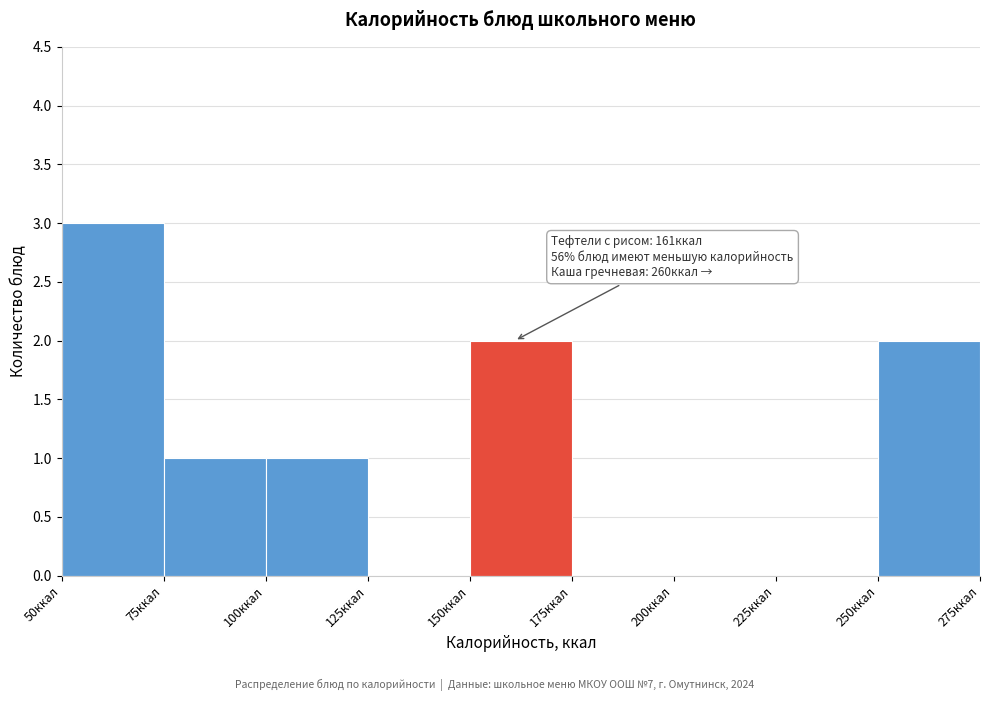

Over which range of the x-axis is the bar tallest?

50 to 75